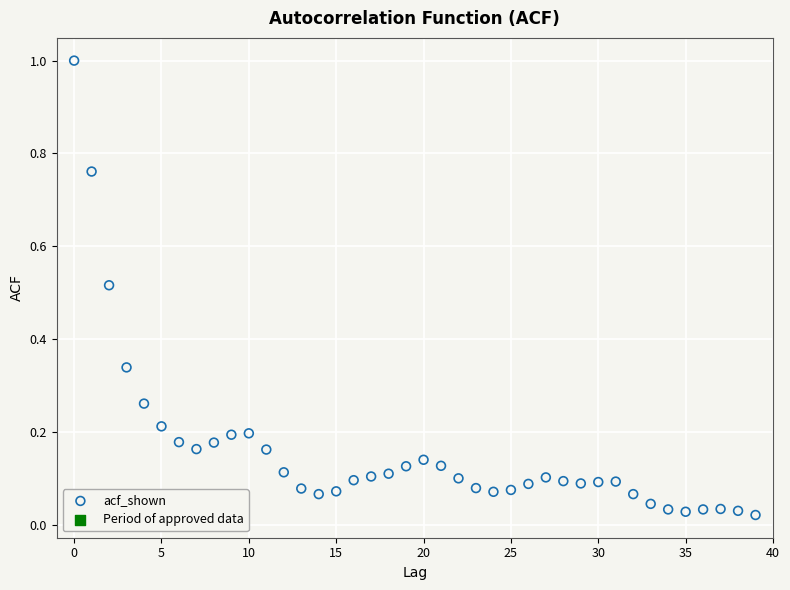

What is the range of Y values (max minus min)?

1.0